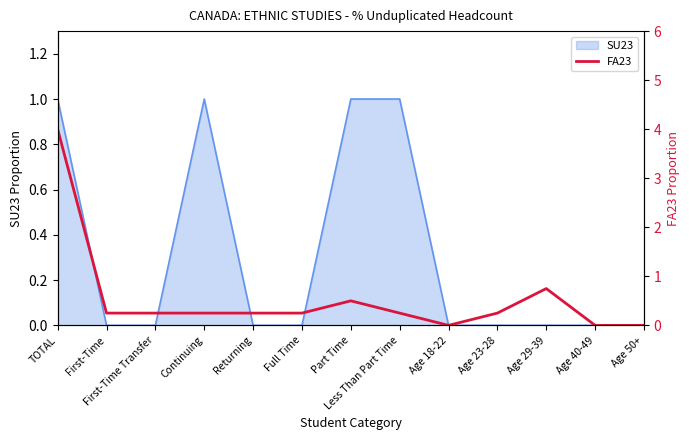

Is it true that SU23 equals 0 at TOTAL?

False